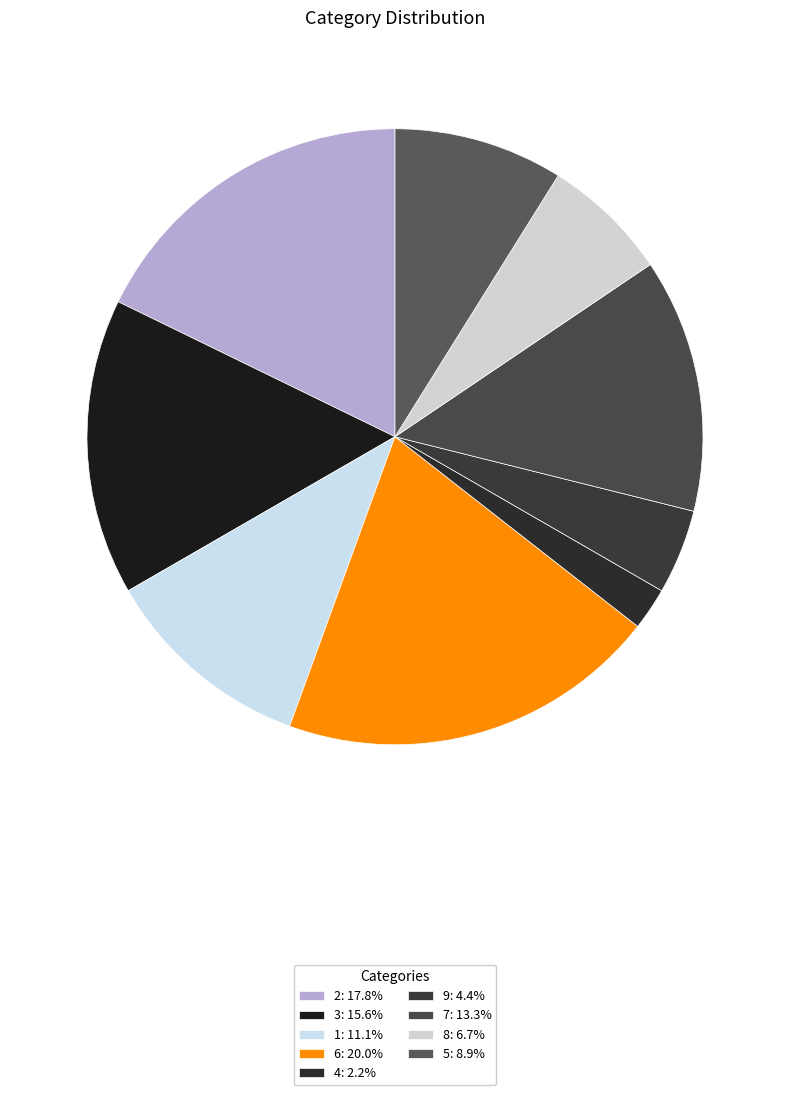

The 8 slice represents 16% of the pie. True or false?

False